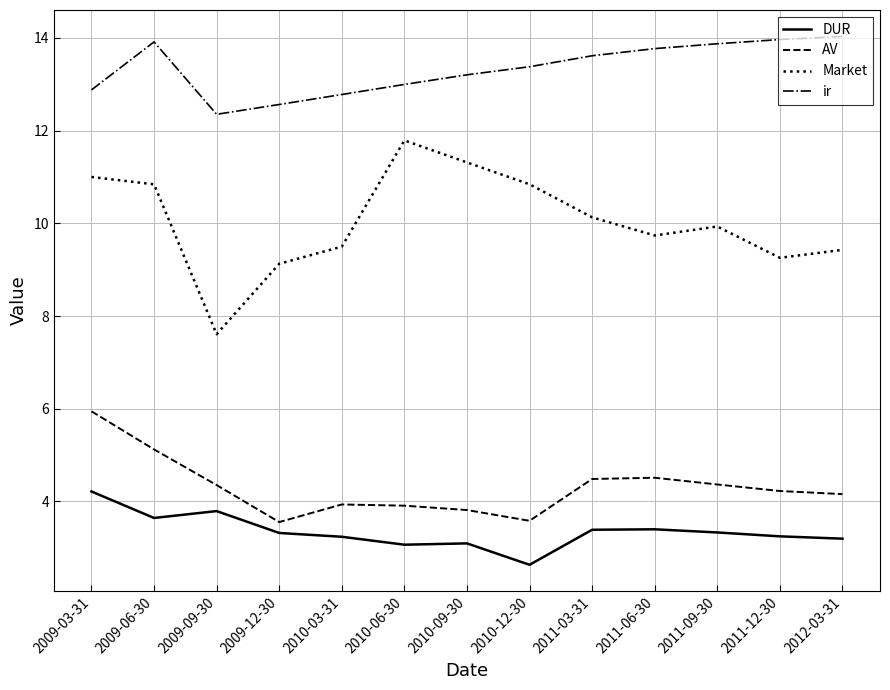

Reading right to left, what are all the values shown in this chart?

DUR: 2012-03-31=3.2	2011-12-30=3.2	2011-09-30=3.3	2011-06-30=3.4	2011-03-31=3.4	2010-12-30=2.6	2010-09-30=3.1	2010-06-30=3.1	2010-03-31=3.2	2009-12-30=3.3	2009-09-30=3.8	2009-06-30=3.6	2009-03-31=4.2
AV: 2012-03-31=4.2	2011-12-30=4.2	2011-09-30=4.4	2011-06-30=4.5	2011-03-31=4.5	2010-12-30=3.6	2010-09-30=3.8	2010-06-30=3.9	2010-03-31=3.9	2009-12-30=3.6	2009-09-30=4.4	2009-06-30=5.1	2009-03-31=5.9
Market: 2012-03-31=9.4	2011-12-30=9.3	2011-09-30=9.9	2011-06-30=9.7	2011-03-31=10.1	2010-12-30=10.8	2010-09-30=11.3	2010-06-30=11.8	2010-03-31=9.5	2009-12-30=9.1	2009-09-30=7.6	2009-06-30=10.8	2009-03-31=11.0
ir: 2012-03-31=14.0	2011-12-30=14.0	2011-09-30=13.9	2011-06-30=13.8	2011-03-31=13.6	2010-12-30=13.4	2010-09-30=13.2	2010-06-30=13.0	2010-03-31=12.8	2009-12-30=12.6	2009-09-30=12.4	2009-06-30=13.9	2009-03-31=12.9